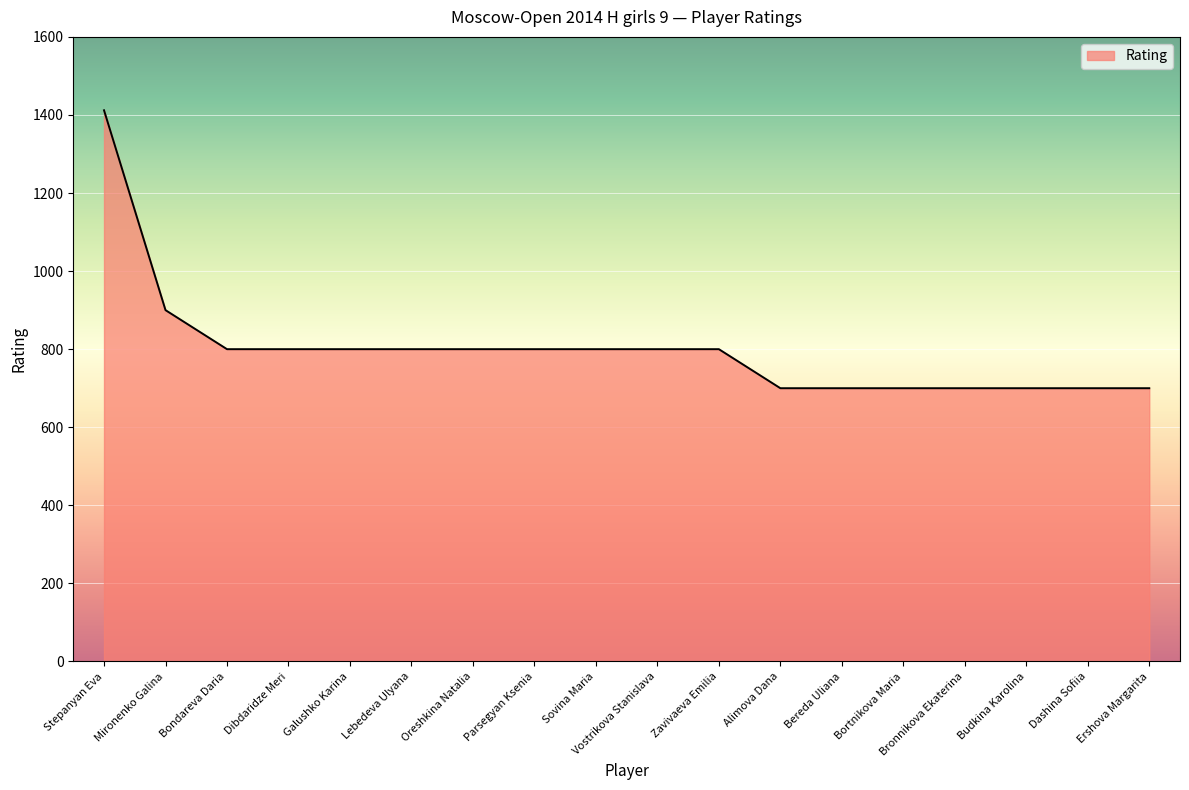

True or false: the data shows 700 at Alimova Dana.

True